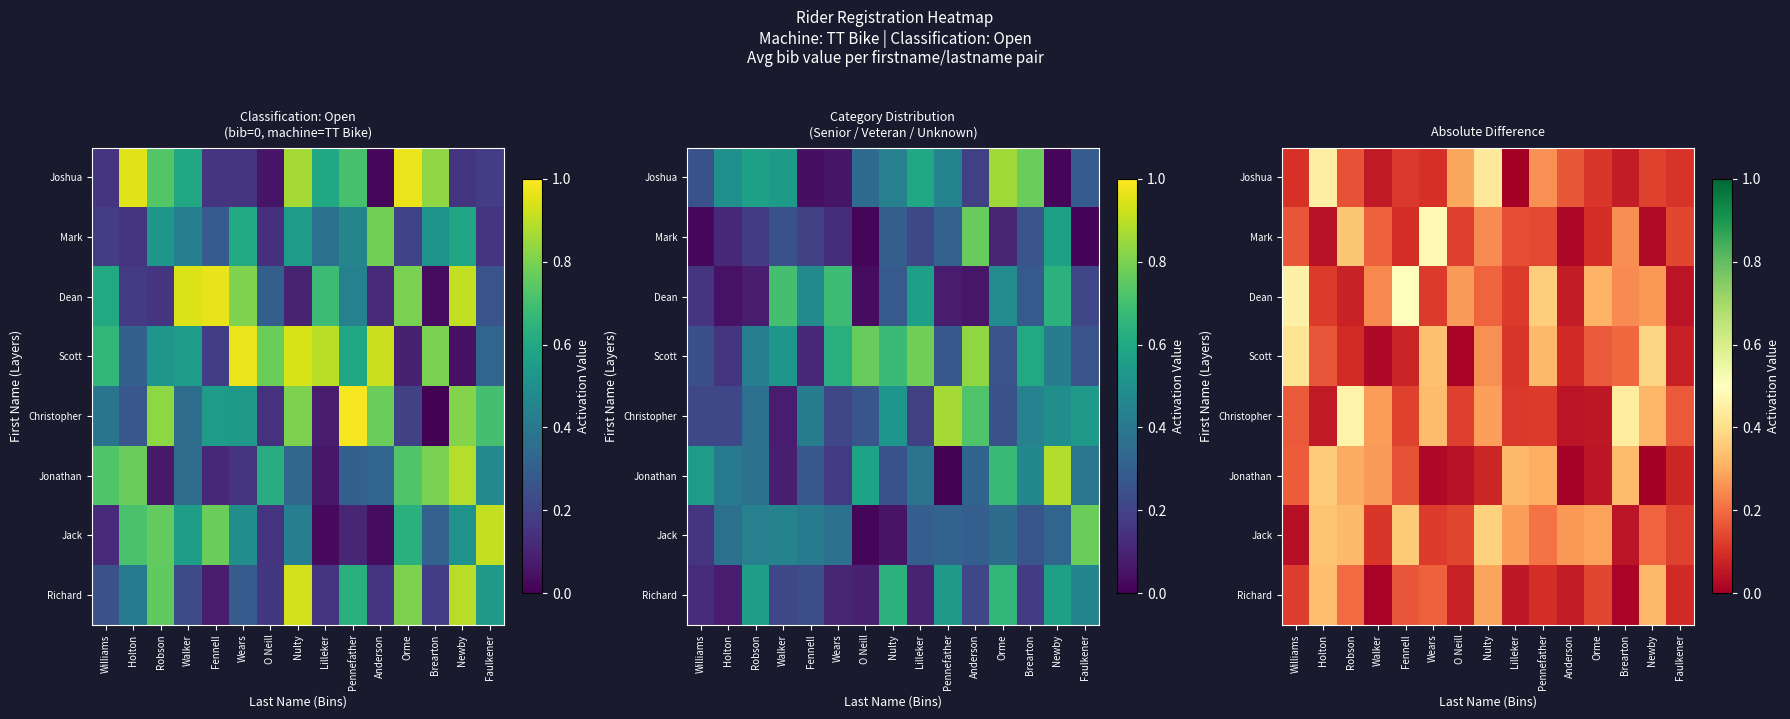

Rank the series by their maximum value, from highest to lowest.

Dean, Mark, Christopher, Joshua, Scott, Jack, Jonathan, Richard